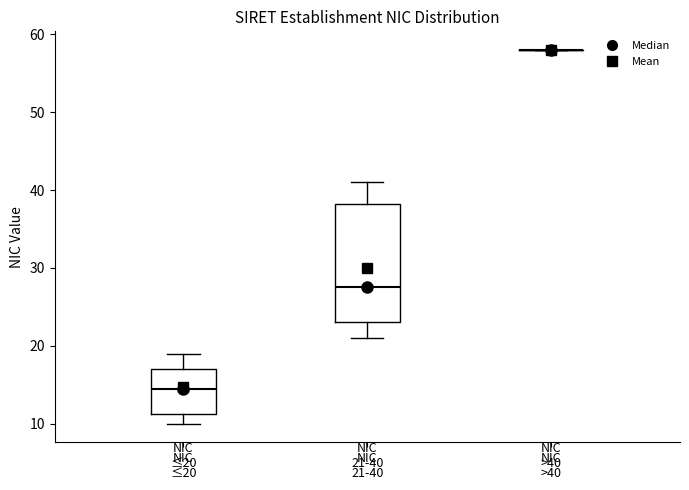

Which box is the tallest, from its lower edge to its upper edge?

NIC 21-40